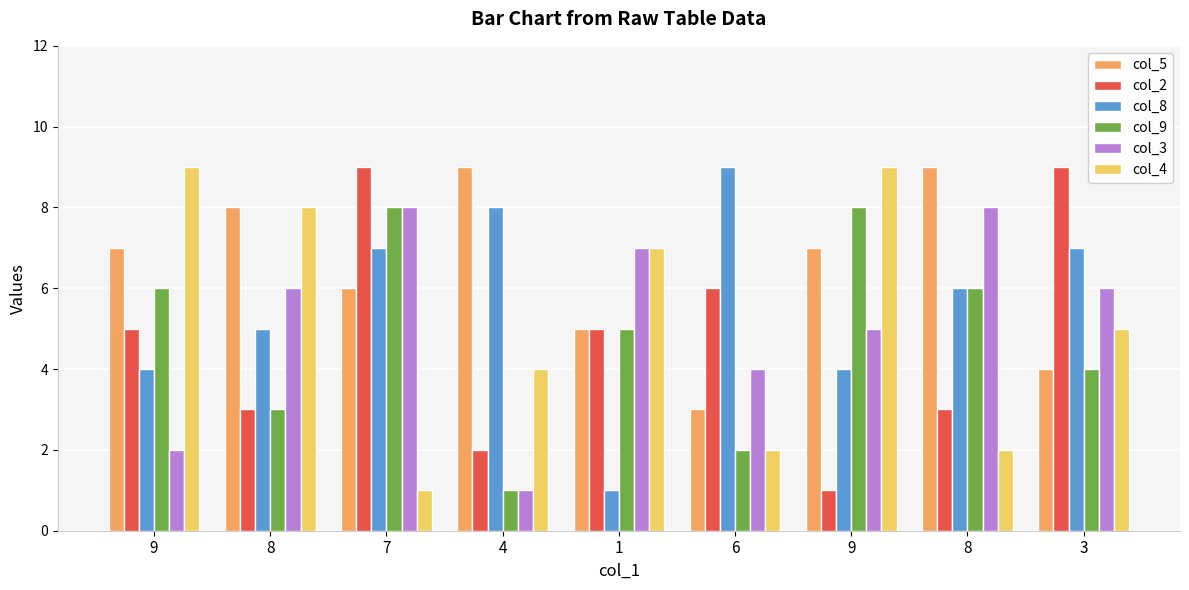

Reading right to left, what are all the values shown in this chart?

col_5: 3=4	8=9	9=7	6=3	1=5	4=9	7=6	8=8	9=7
col_2: 3=9	8=3	9=1	6=6	1=5	4=2	7=9	8=3	9=5
col_8: 3=7	8=6	9=4	6=9	1=1	4=8	7=7	8=5	9=4
col_9: 3=4	8=6	9=8	6=2	1=5	4=1	7=8	8=3	9=6
col_3: 3=6	8=8	9=5	6=4	1=7	4=1	7=8	8=6	9=2
col_4: 3=5	8=2	9=9	6=2	1=7	4=4	7=1	8=8	9=9